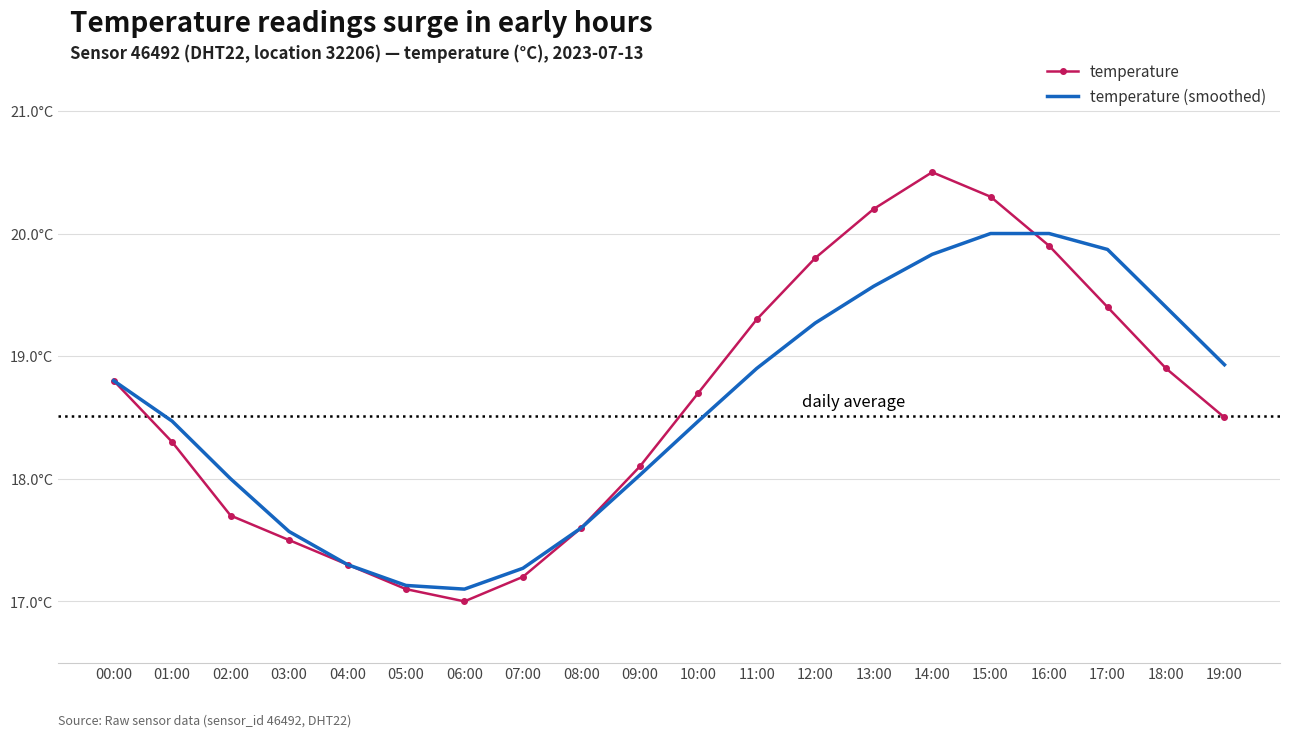

How many data points in temperature are less than 18?

7